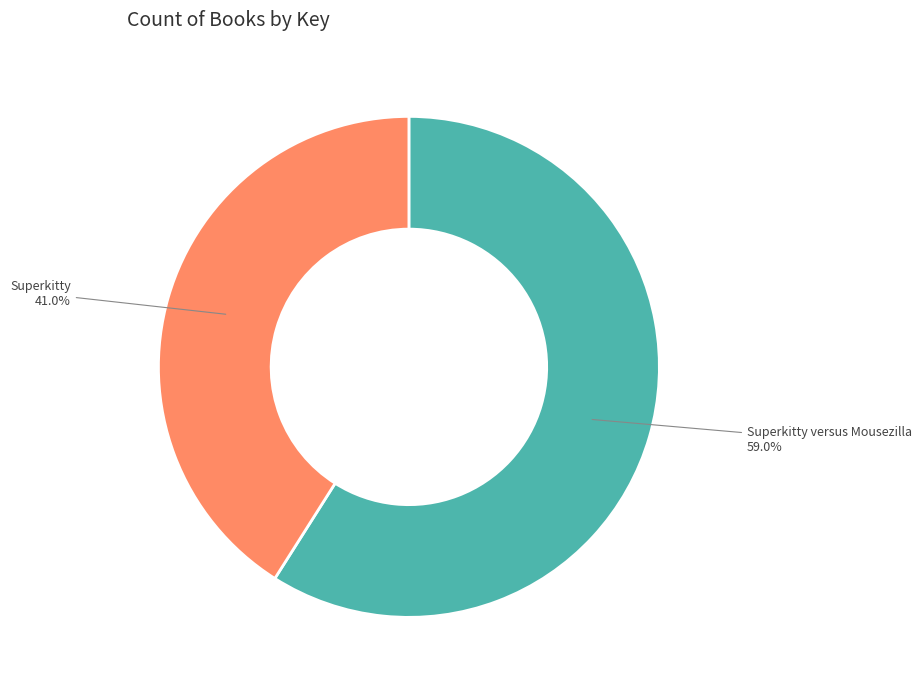

The Superkitty versus Mousezilla slice represents 59% of the pie. True or false?

True